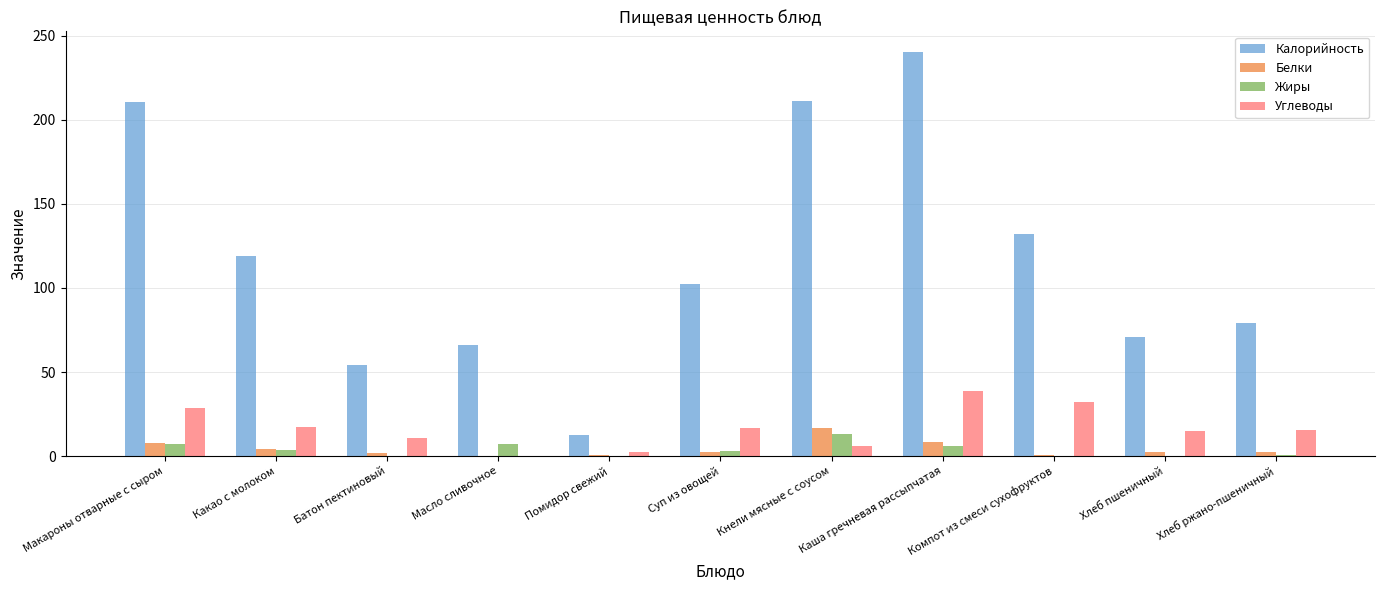

What is the sum of all Жиры values?

41.1